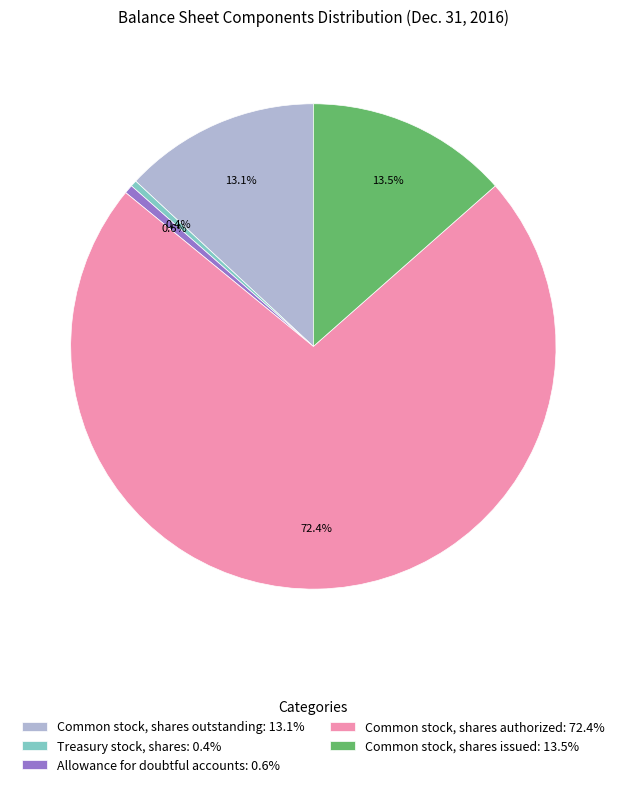

Count the number of slices in the pie.

5